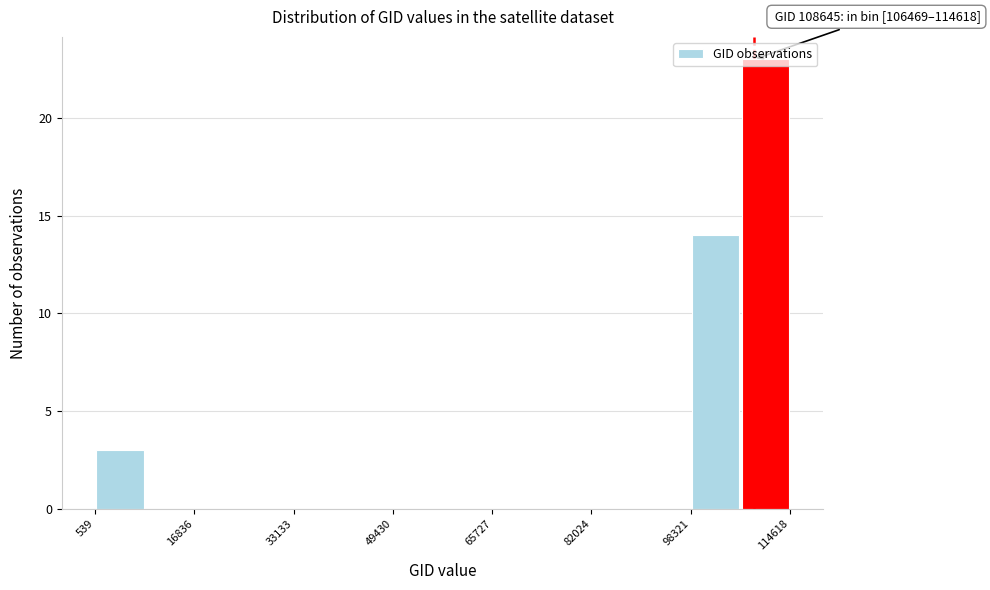

Over which range of the x-axis is the bar tallest?

106000 to 114000